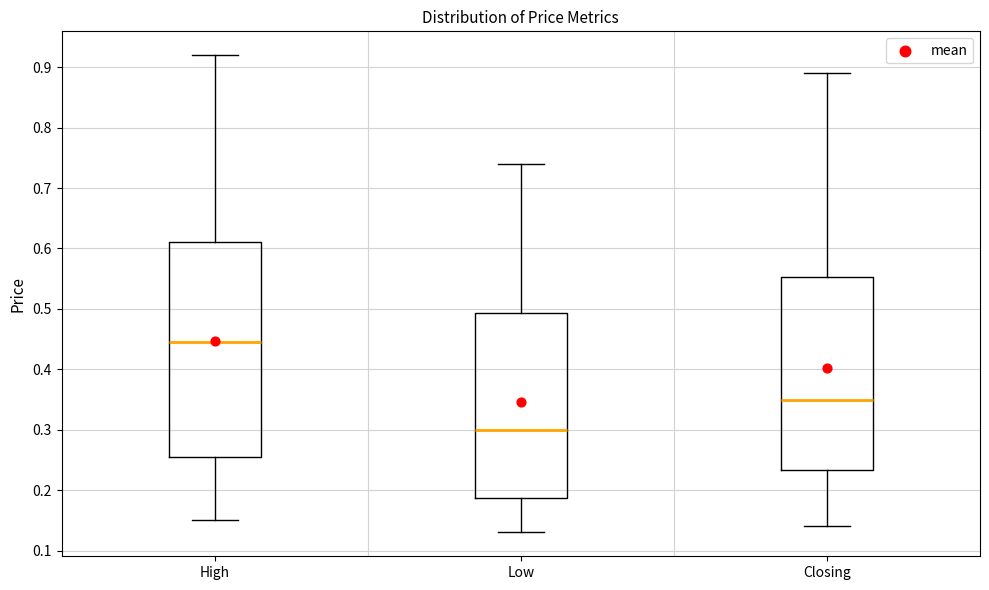

Reading left to right, read every box against the y-axis: the position of its median line, the range the box covers, and the ends of its whiskers. The values are not printed on the chart, so give them approximately, as read against the axis.

High: median 0.45, box 0.26 to 0.61, whiskers 0.15 to 0.92
Low: median 0.30, box 0.19 to 0.49, whiskers 0.13 to 0.74
Closing: median 0.35, box 0.23 to 0.55, whiskers 0.14 to 0.89